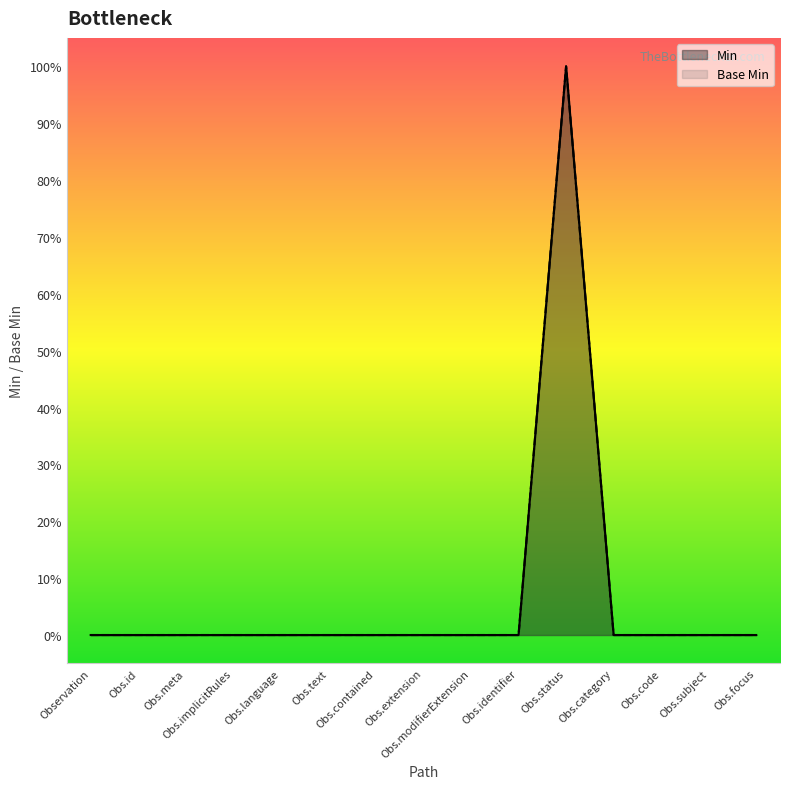

What are all the series names shown in the legend?

Min, Base Min